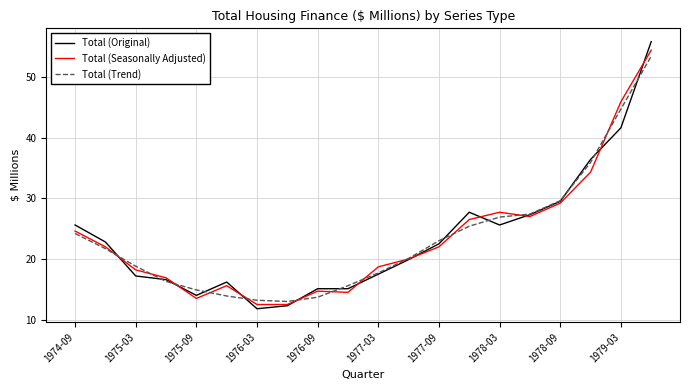

Rank the series by their average value, from highest to lowest.

Total (Seasonally Adjusted), Total (Original), Total (Trend)